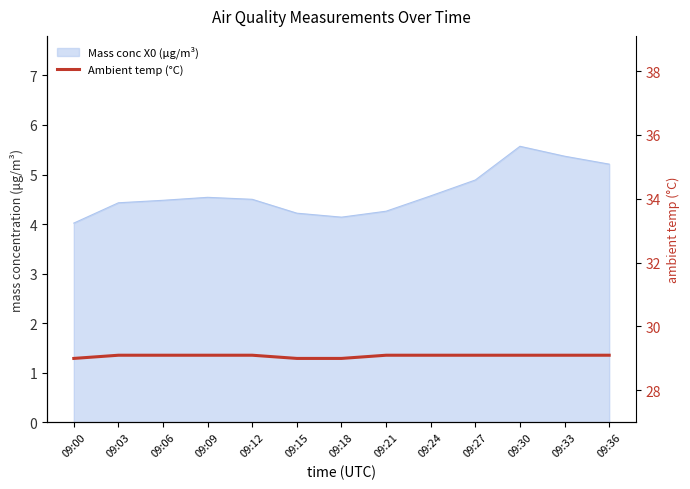

Does the chart have visible grid lines?

No